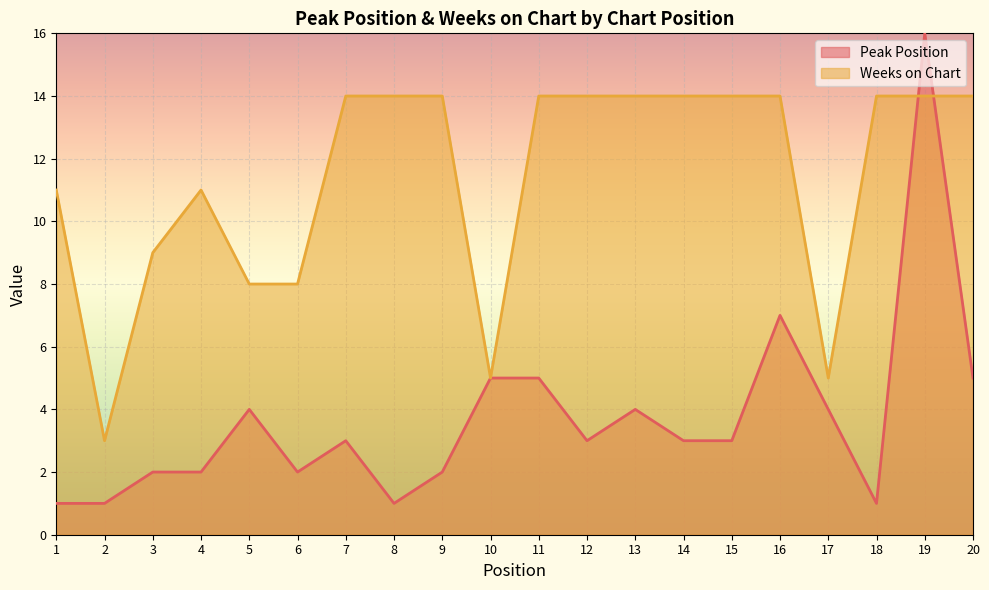

The value of Weeks on Chart at 11 is 22. True or false?

False